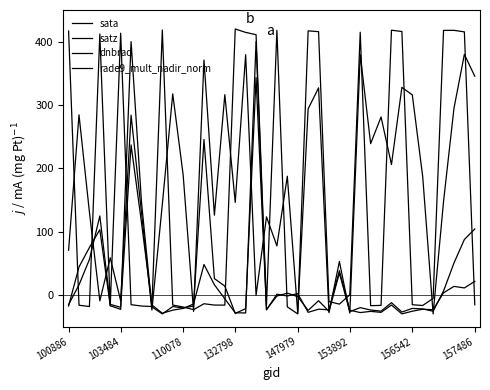

Does the chart display data point markers on the line(s)?

No